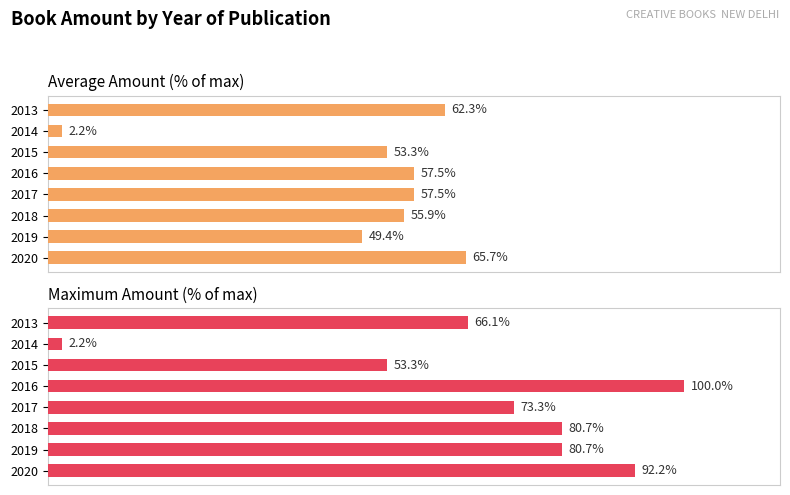

True or false: Average Amount (% of max) has a value of 3.7 at 2014.

False